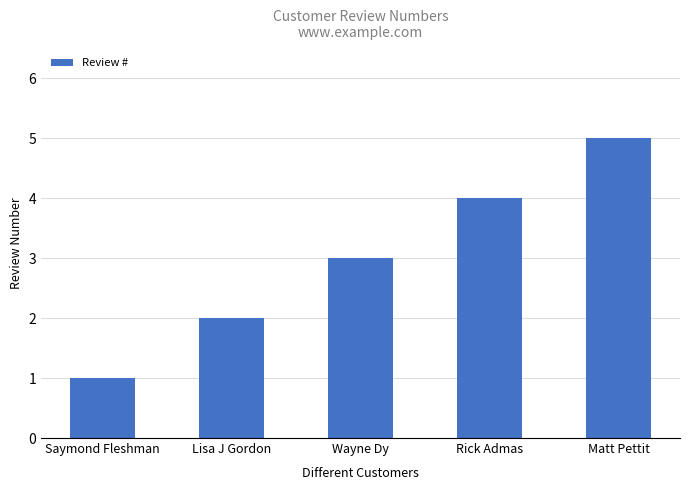

Read the value at Rick Admas.

4